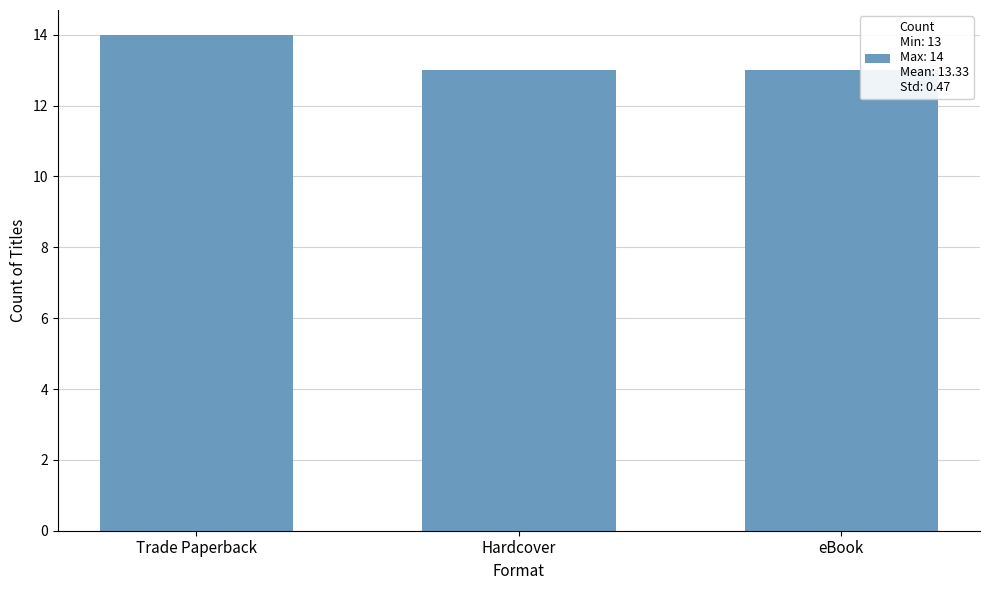

Is it true that the value at Hardcover is 23?

False